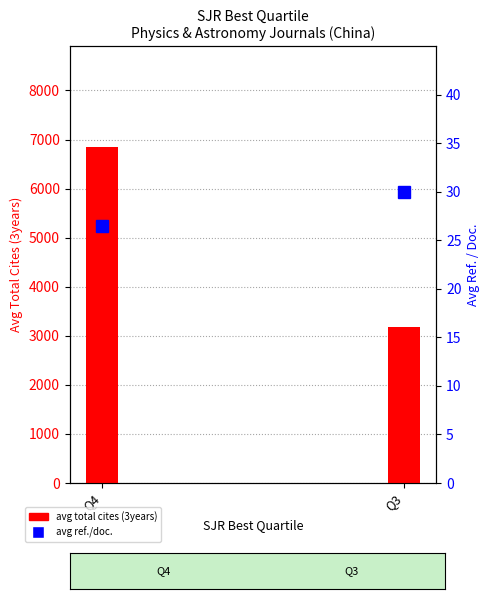

List the labels in order of value, largest first.

Q4, Q3